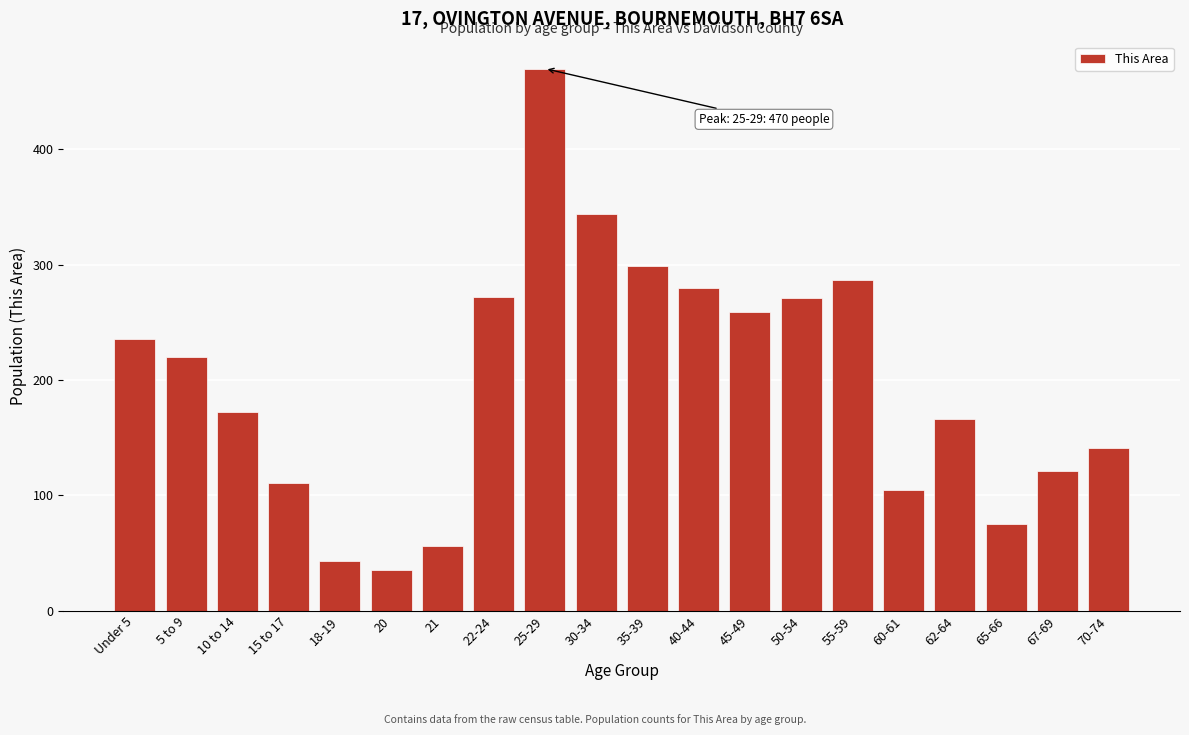

The value at 50-54 is 77. True or false?

False